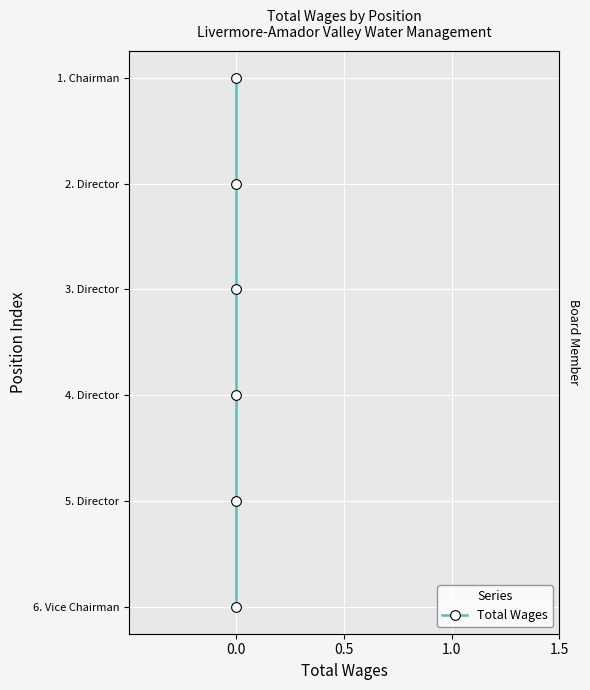

True or false: there are more than 1 points higher than both neighbors.

False